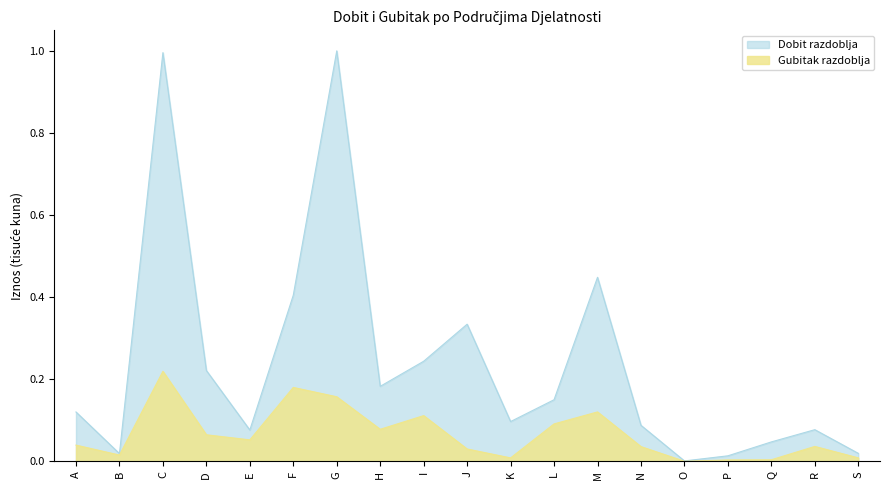

The Dobit razdoblja series shows 0.0 at S. True or false?

True